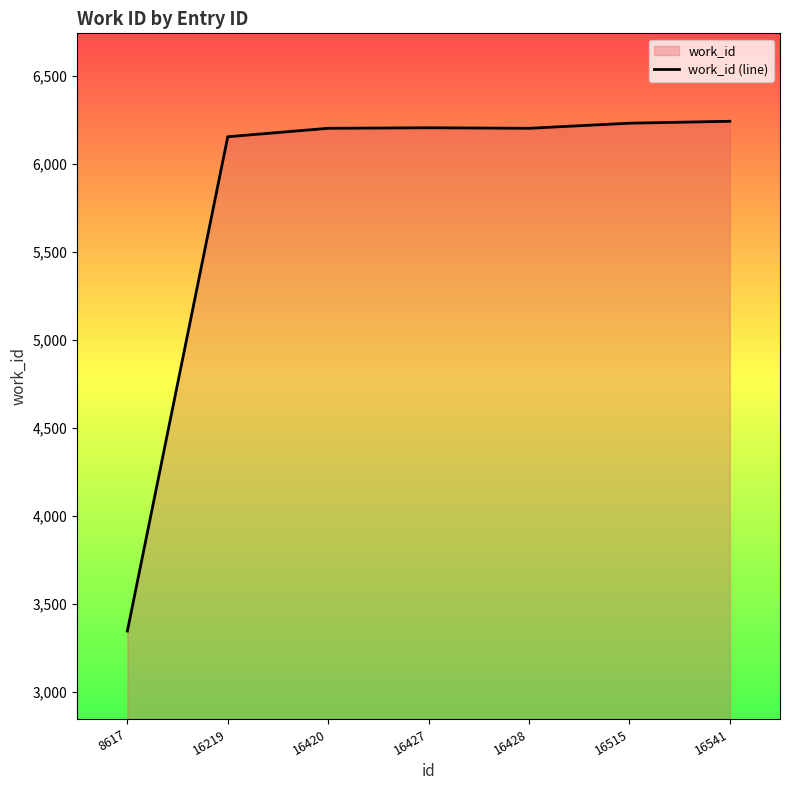

Rank the categories by value from highest to lowest.

16541, 16515, 16427, 16420, 16428, 16219, 8617